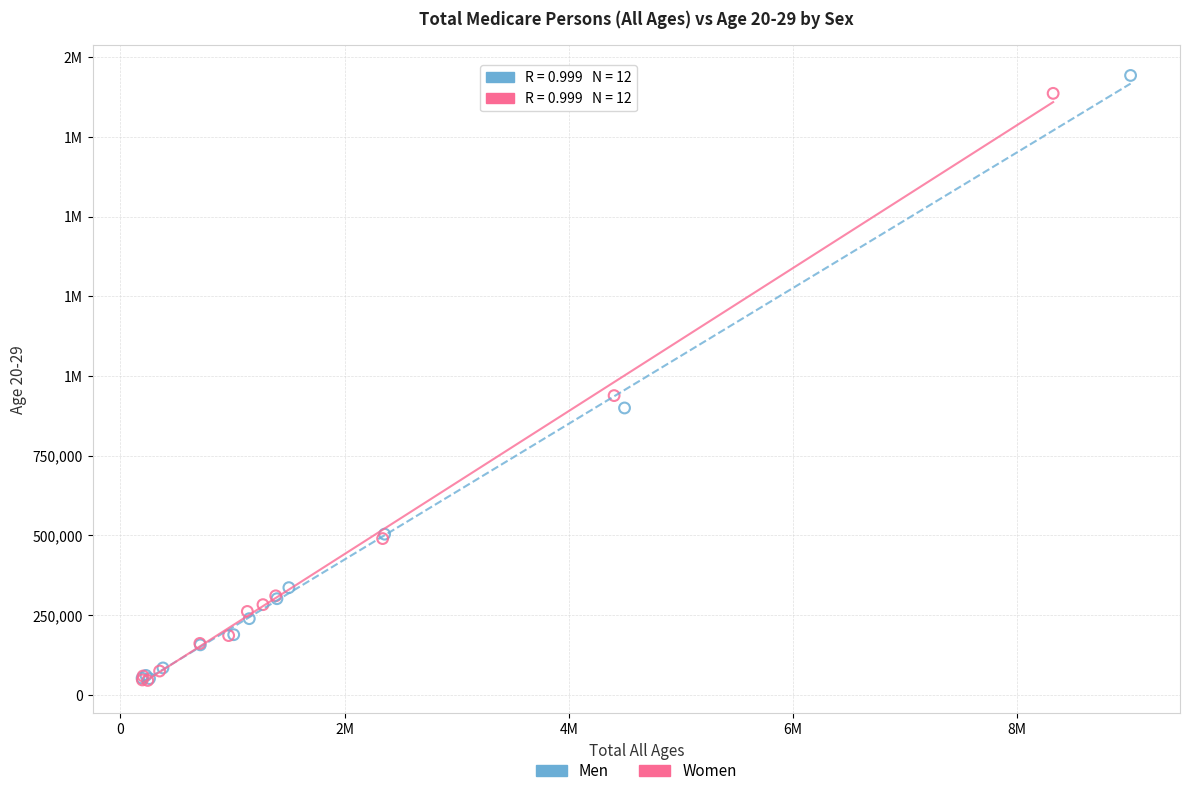

What are all the series names shown in the legend?

Men, Women